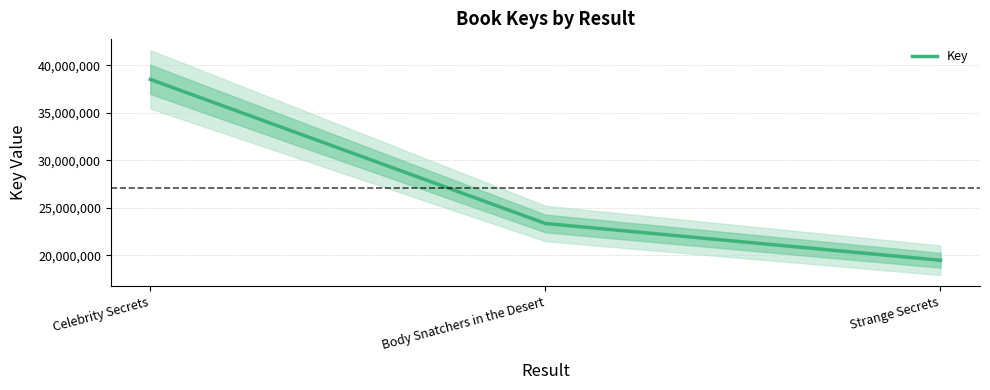

What is the smallest value displayed?

19465793